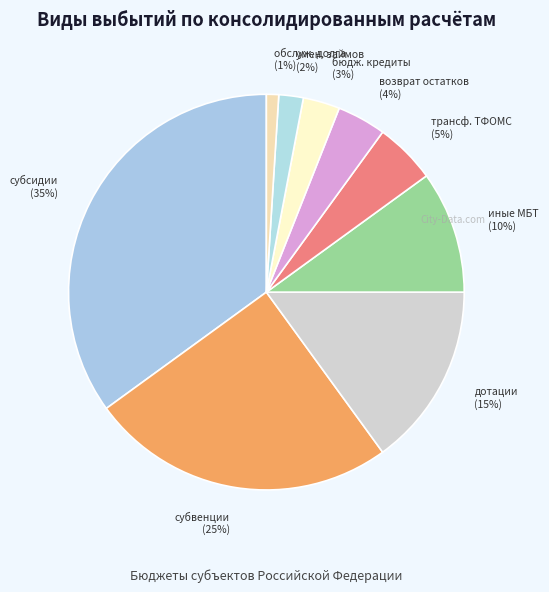

How many slices are in this pie chart?

9